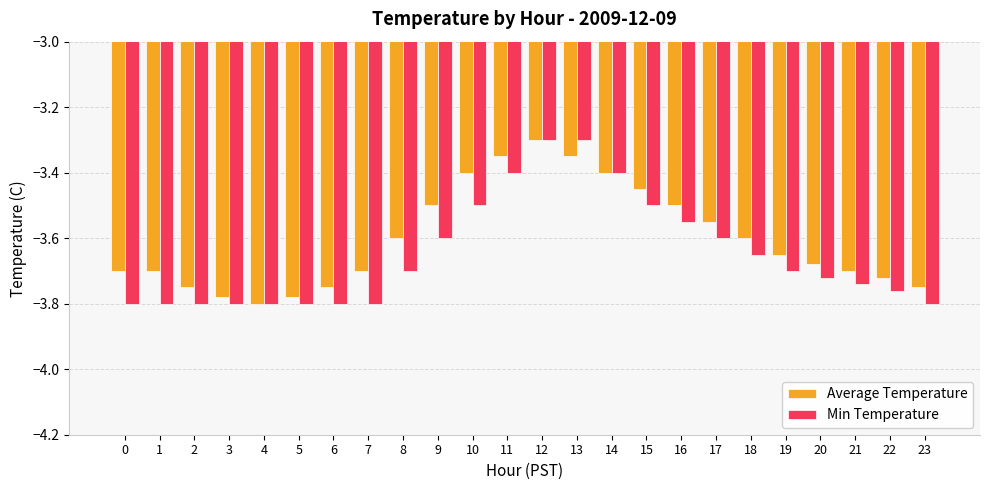

The value of Min Temperature at 8 is -1.7. True or false?

False